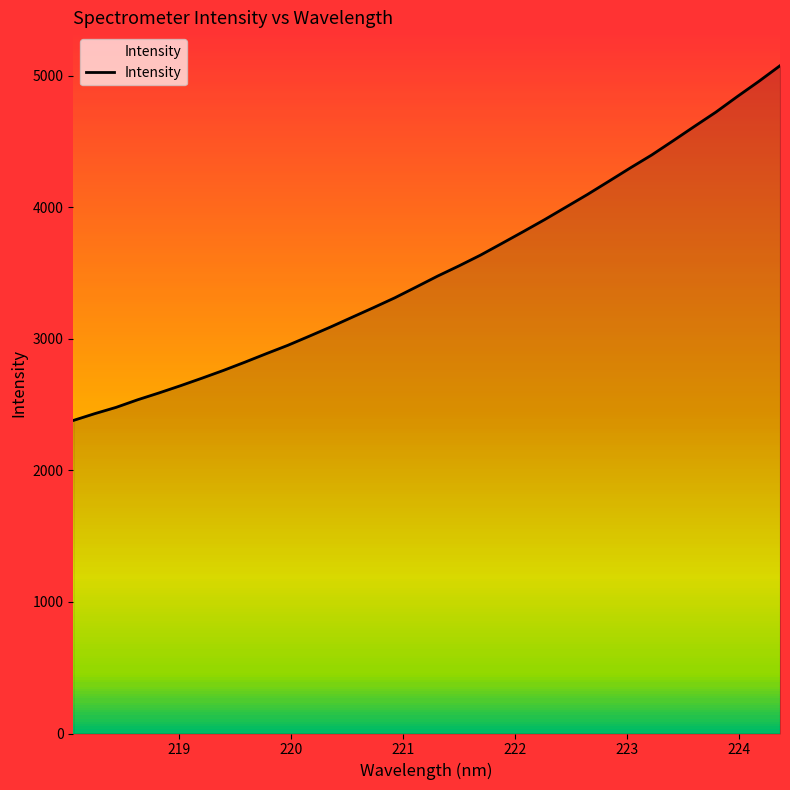

What is the maximum value for Intensity?

5076.8